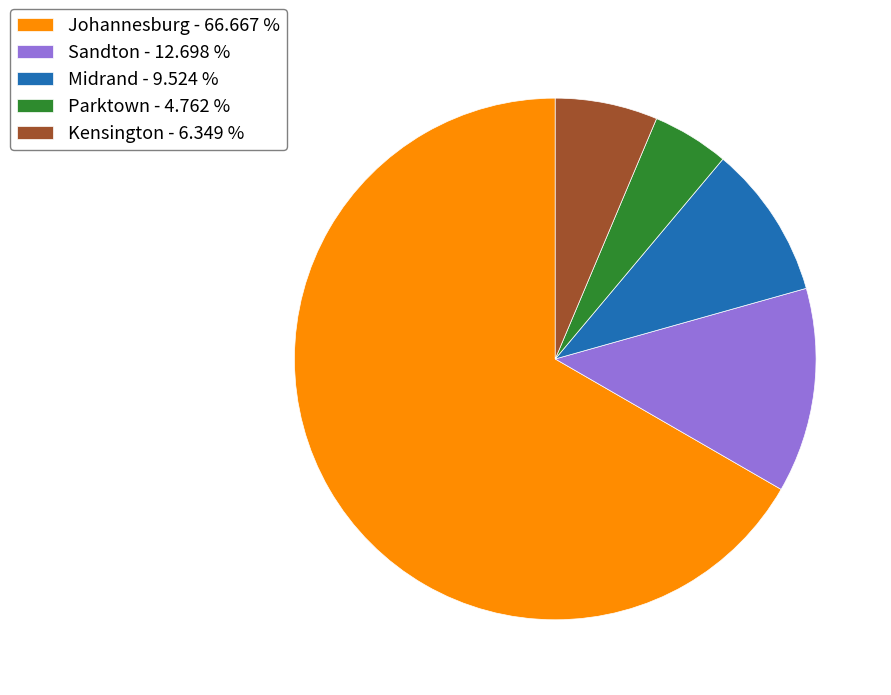

Which category has the smallest portion of the pie?

Parktown